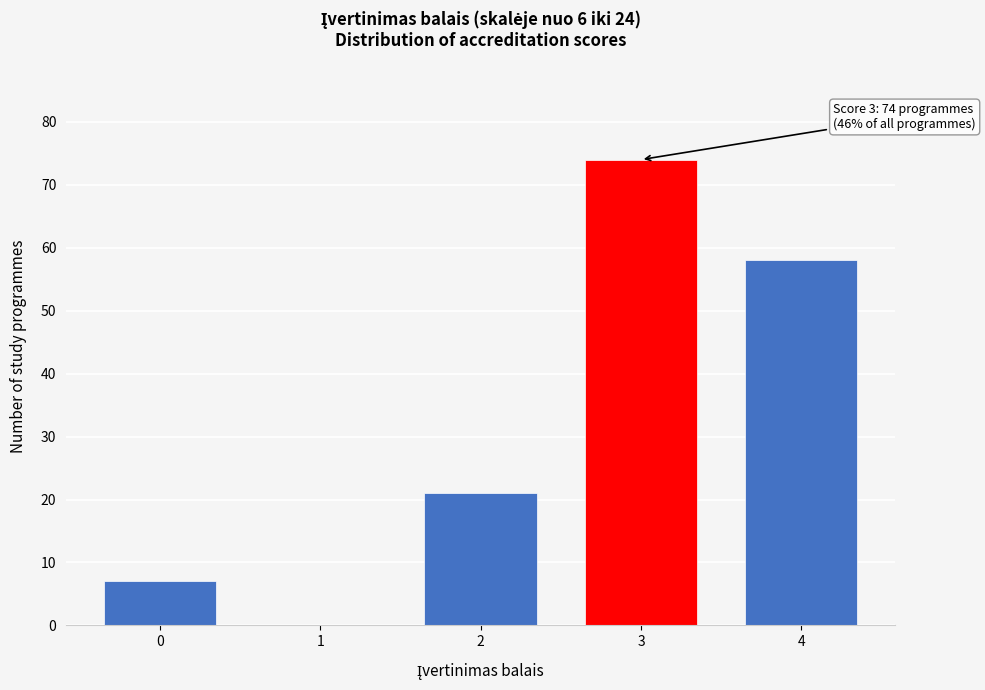

Reading right to left, list all the values displayed in this chart.

4=58	3=74	2=21	1=0	0=7